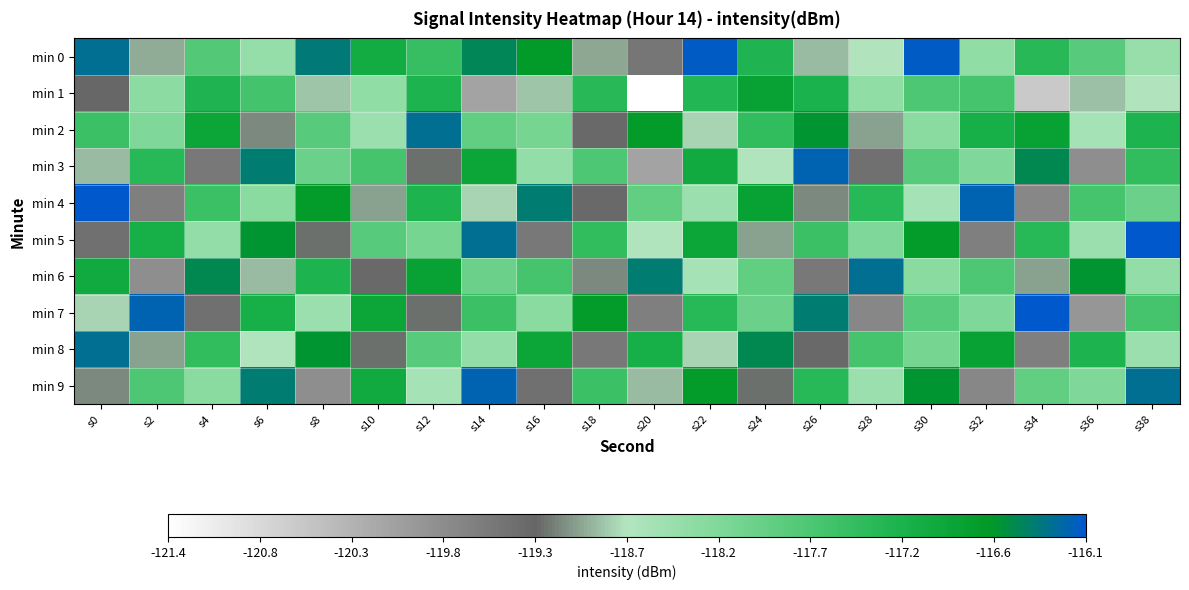

Reading right to left, list all the values displayed in this chart.

min 0: s38=-118.4	s36=-117.8	s34=-117.3	s32=-118.4	s30=-116.1	s28=-118.7	s26=-118.9	s24=-117.2	s22=-116.1	s20=-119.5	s18=-119.0	s16=-116.7	s14=-116.5	s12=-117.5	s10=-117.0	s8=-116.4	s6=-118.4	s4=-117.8	s2=-119.0	s0=-116.3
min 1: s38=-118.7	s36=-118.9	s34=-120.6	s32=-117.6	s30=-117.7	s28=-118.4	s26=-117.2	s24=-116.8	s22=-117.3	s20=-121.4	s18=-117.3	s16=-118.9	s14=-120.1	s12=-117.2	s10=-118.4	s8=-118.9	s6=-117.6	s4=-117.2	s2=-118.3	s0=-119.3
min 2: s38=-117.2	s36=-118.6	s34=-116.8	s32=-117.1	s30=-118.3	s28=-119.0	s26=-116.6	s24=-117.4	s22=-118.8	s20=-116.7	s18=-119.3	s16=-118.1	s14=-117.9	s12=-116.3	s10=-118.5	s8=-117.8	s6=-119.1	s4=-116.9	s2=-118.2	s0=-117.5
min 3: s38=-117.4	s36=-119.8	s34=-116.5	s32=-118.2	s30=-117.8	s28=-119.4	s26=-116.2	s24=-118.7	s22=-117.0	s20=-120.1	s18=-117.7	s16=-118.4	s14=-116.9	s12=-119.2	s10=-117.6	s8=-118.0	s6=-116.4	s4=-119.5	s2=-117.3	s0=-118.9
min 4: s38=-118.0	s36=-117.6	s34=-119.7	s32=-116.2	s30=-118.6	s28=-117.3	s26=-119.1	s24=-116.8	s22=-118.5	s20=-117.9	s18=-119.3	s16=-116.4	s14=-118.8	s12=-117.2	s10=-119.0	s8=-116.7	s6=-118.3	s4=-117.5	s2=-119.6	s0=-116.1
min 5: s38=-116.1	s36=-118.5	s34=-117.3	s32=-119.6	s30=-116.7	s28=-118.2	s26=-117.5	s24=-119.0	s22=-116.9	s20=-118.7	s18=-117.4	s16=-119.5	s14=-116.3	s12=-118.1	s10=-117.8	s8=-119.2	s6=-116.6	s4=-118.4	s2=-117.1	s0=-119.4
min 6: s38=-118.4	s36=-116.6	s34=-119.0	s32=-117.7	s30=-118.3	s28=-116.3	s26=-119.5	s24=-117.9	s22=-118.6	s20=-116.4	s18=-119.1	s16=-117.6	s14=-118.0	s12=-116.8	s10=-119.3	s8=-117.2	s6=-118.9	s4=-116.5	s2=-119.8	s0=-117.0
min 7: s38=-117.6	s36=-119.9	s34=-116.1	s32=-118.2	s30=-117.8	s28=-119.7	s26=-116.4	s24=-118.0	s22=-117.3	s20=-119.6	s18=-116.7	s16=-118.3	s14=-117.5	s12=-119.2	s10=-116.9	s8=-118.5	s6=-117.1	s4=-119.4	s2=-116.2	s0=-118.8
min 8: s38=-118.5	s36=-117.2	s34=-119.6	s32=-116.8	s30=-118.1	s28=-117.6	s26=-119.3	s24=-116.5	s22=-118.8	s20=-117.1	s18=-119.5	s16=-116.9	s14=-118.4	s12=-117.8	s10=-119.2	s8=-116.6	s6=-118.7	s4=-117.4	s2=-119.0	s0=-116.3
min 9: s38=-116.3	s36=-118.2	s34=-117.9	s32=-119.7	s30=-116.6	s28=-118.5	s26=-117.3	s24=-119.2	s22=-116.7	s20=-118.9	s18=-117.5	s16=-119.4	s14=-116.2	s12=-118.6	s10=-117.0	s8=-119.8	s6=-116.4	s4=-118.3	s2=-117.7	s0=-119.1